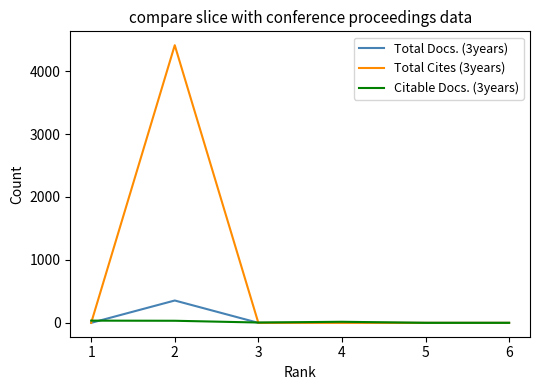

List the series in order of their peak value, lowest first.

Citable Docs. (3years), Total Docs. (3years), Total Cites (3years)